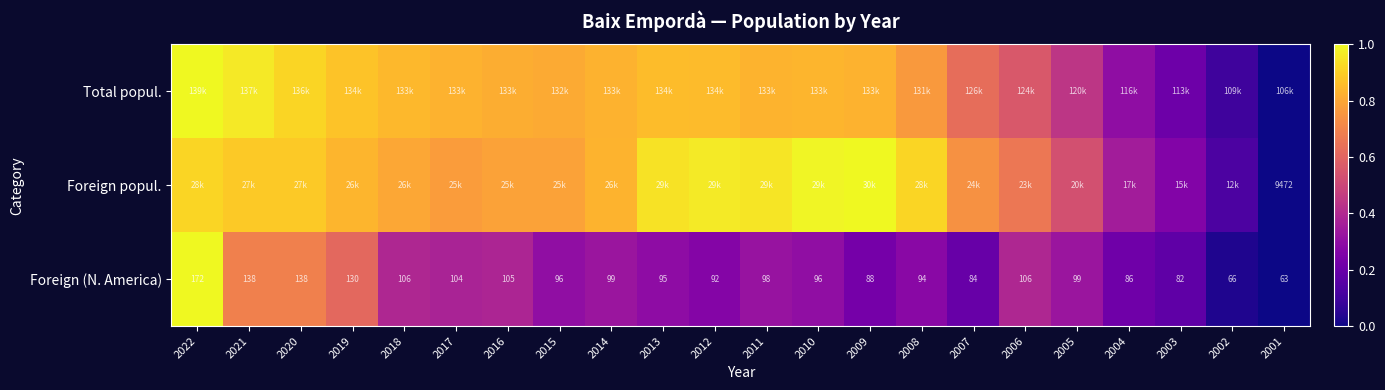

Is the value of Total popul. at 2008 greater than the value of Foreign (N. America) at 2013?

Yes